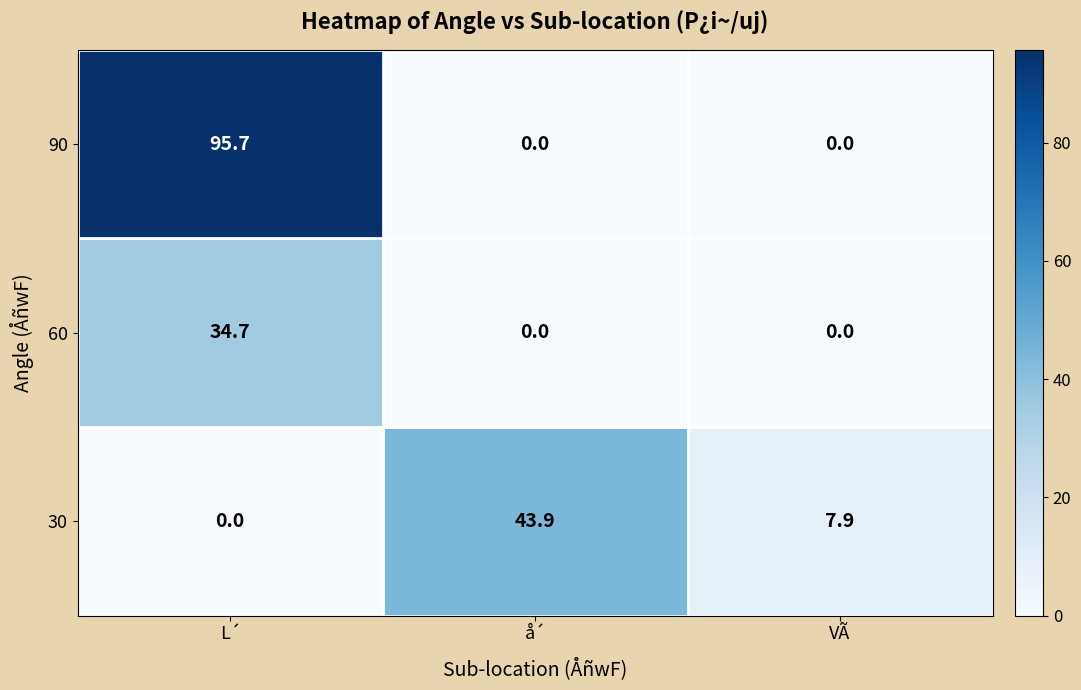

What is the sum of all 90 values?

95.7